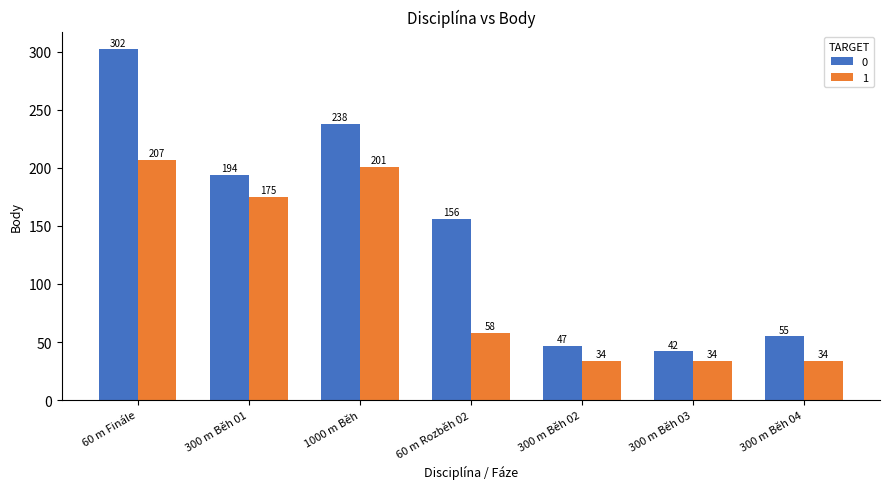

Where does the 1 series first go above 58?

60 m Finále